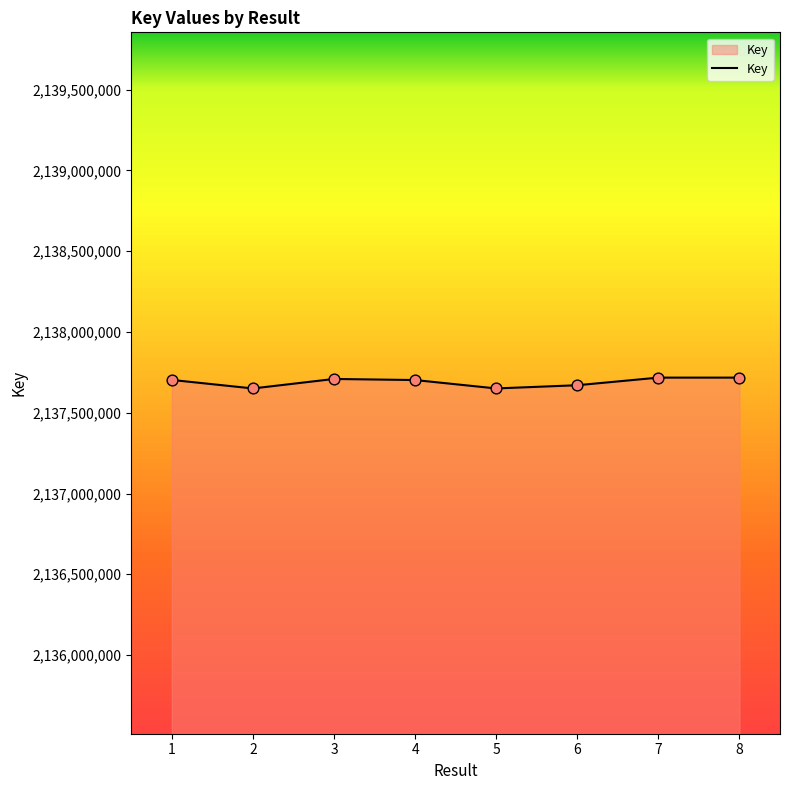

Approximately how many times larger is the value at 7 compared to 6?

1.0